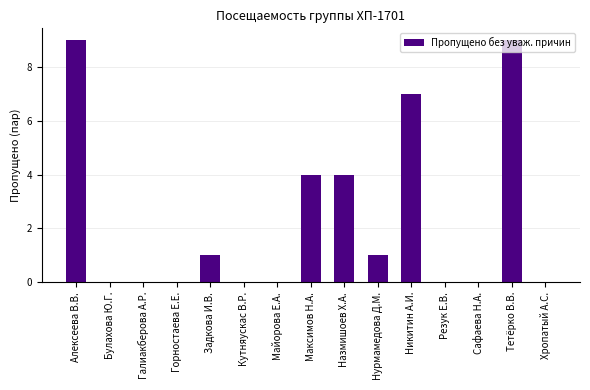

True or false: the data shows -5 at Булахова Ю.Г..

False